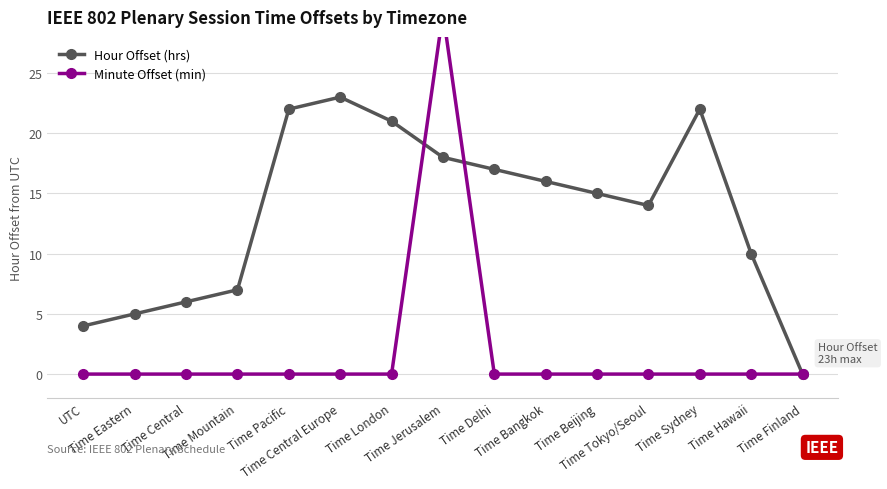

Which series has the largest total across all categories?

Hour Offset (hrs)